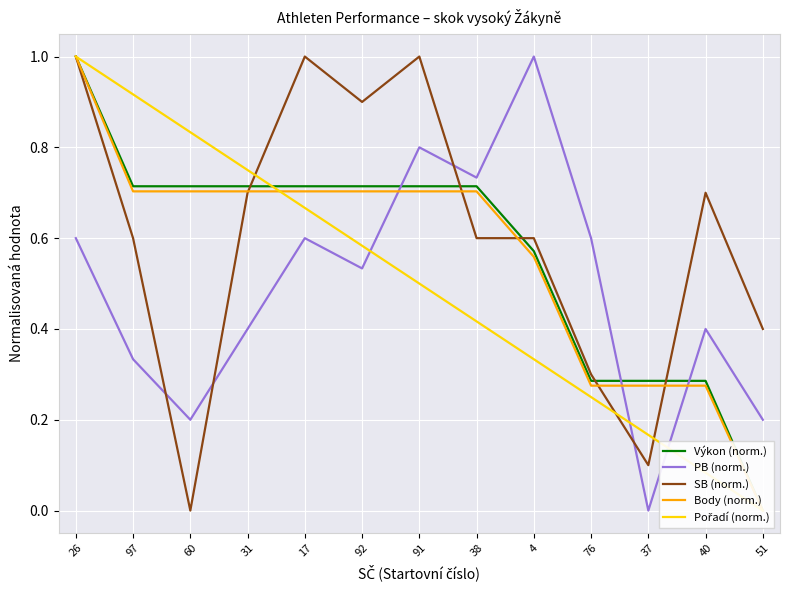

Is the value of SB (norm.) at 76 greater than the value of PB (norm.) at 31?

No